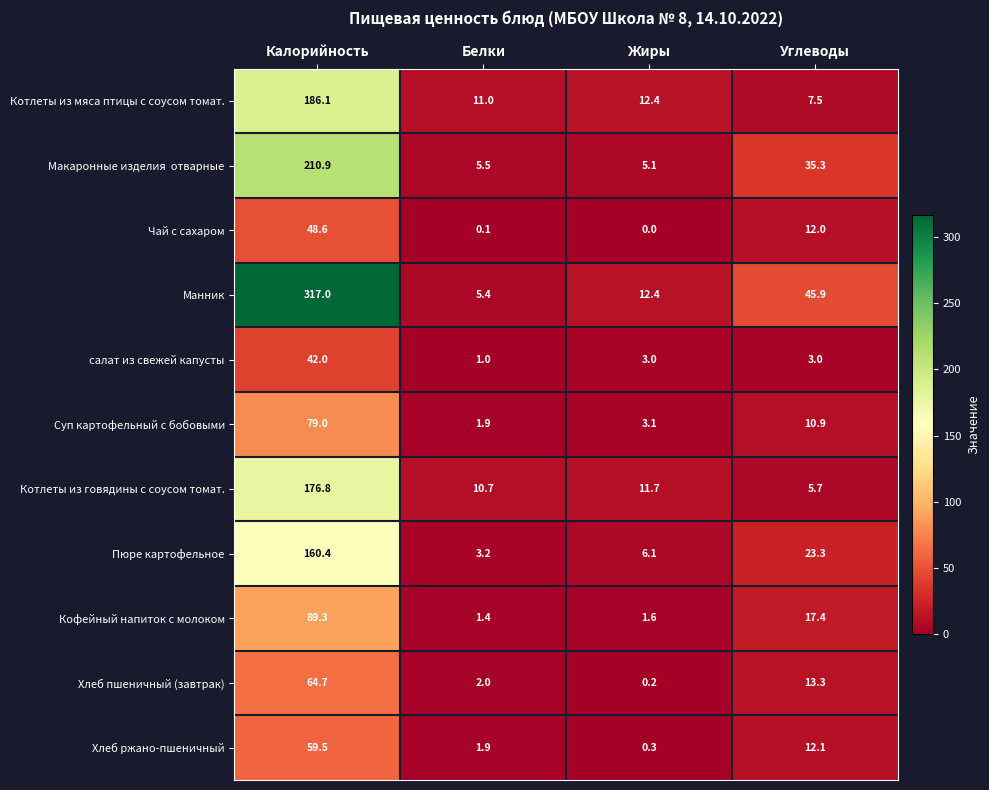

At which label is Суп картофельный с бобовыми closest to 40?

Углеводы